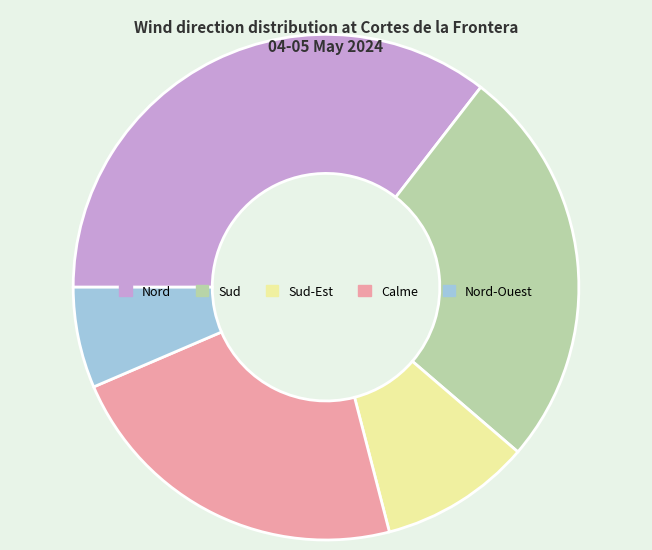

Approximately how many times larger is the value at Sud compared to Nord-Ouest?

4.0